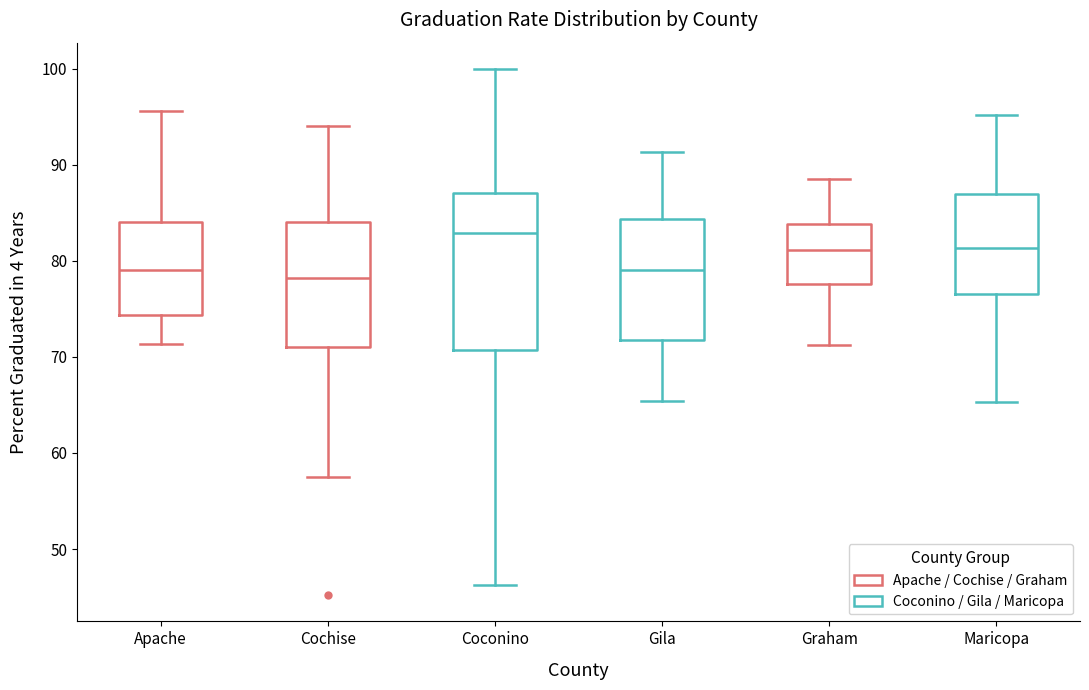

Reading left to right, transcribe this box plot: for each box, give where its median line is, the range the box spans, and where its two whiskers end, as read against the y-axis. The values are not printed on the chart, so give them approximately, as read against the axis.

Apache: median 79, box 74 to 84, whiskers 71 to 96
Cochise: median 78, box 71 to 84, whiskers 58 to 94
Coconino: median 83, box 71 to 87, whiskers 46 to 100
Gila: median 79, box 72 to 84, whiskers 65 to 91
Graham: median 81, box 78 to 84, whiskers 71 to 89
Maricopa: median 81, box 77 to 87, whiskers 65 to 95